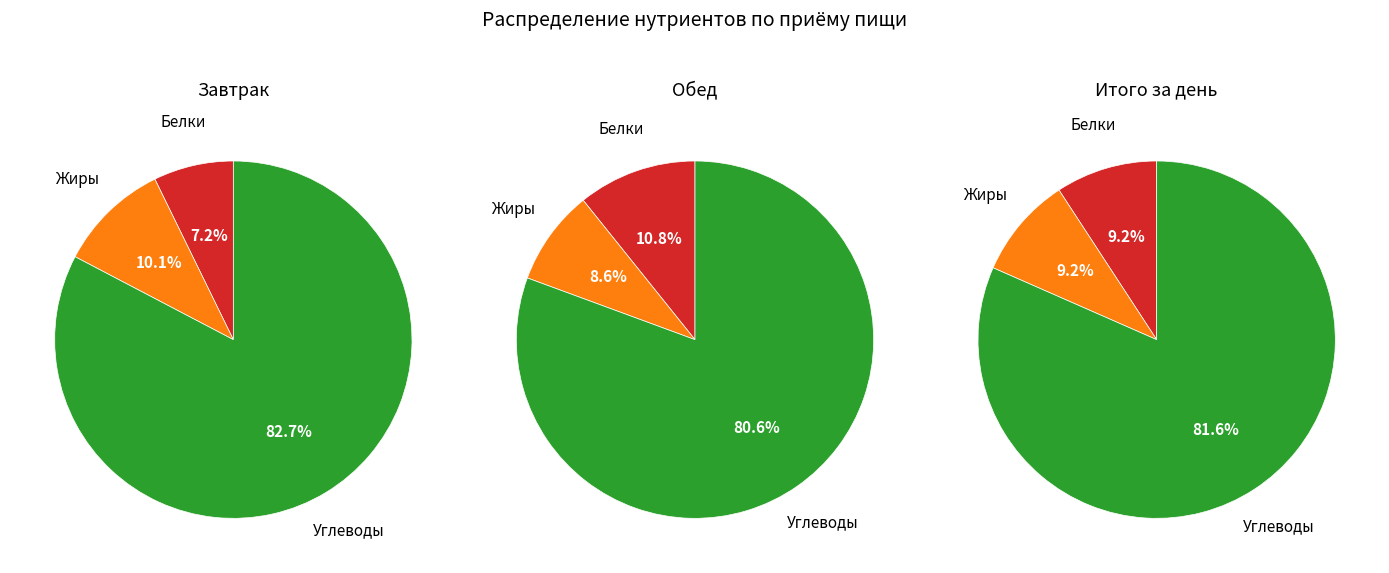

What percentage is the Белки slice, to the nearest percent?

11%